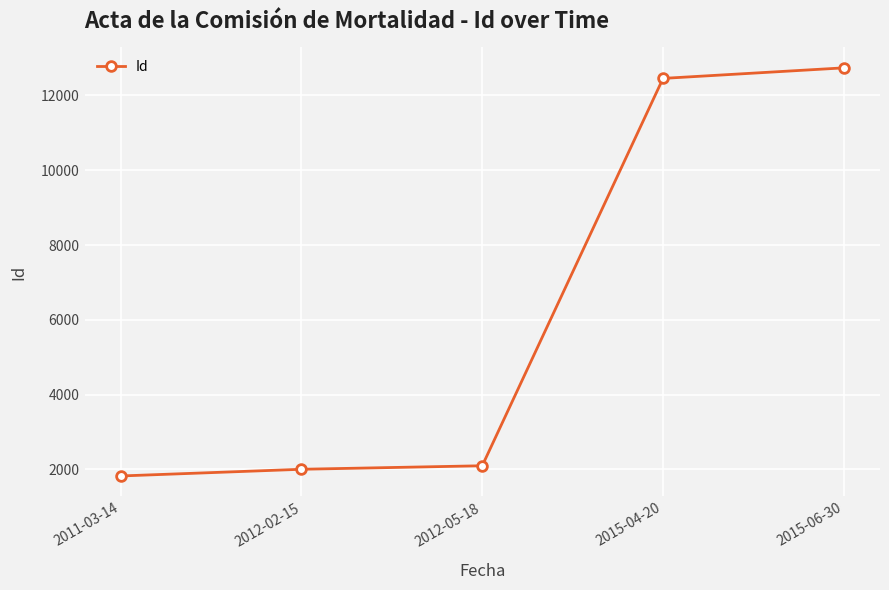

What is the average value?

6225